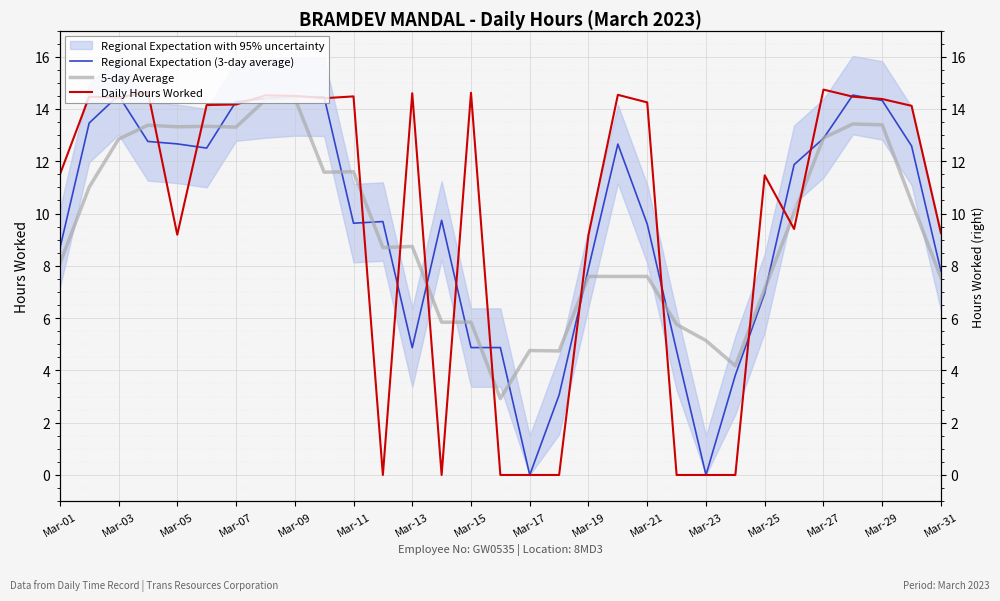

What is the label of the 2nd point from the left?

Mar-03